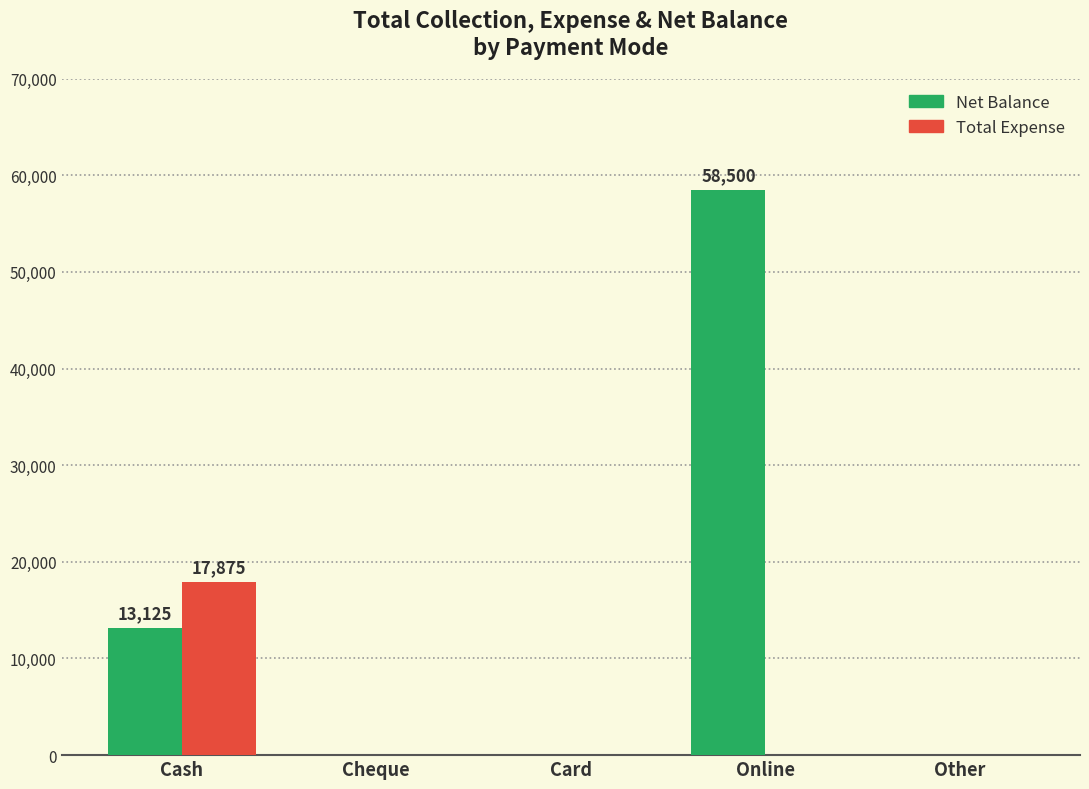

At Other, list the series in order from smallest to largest.

Net Balance, Total Expense